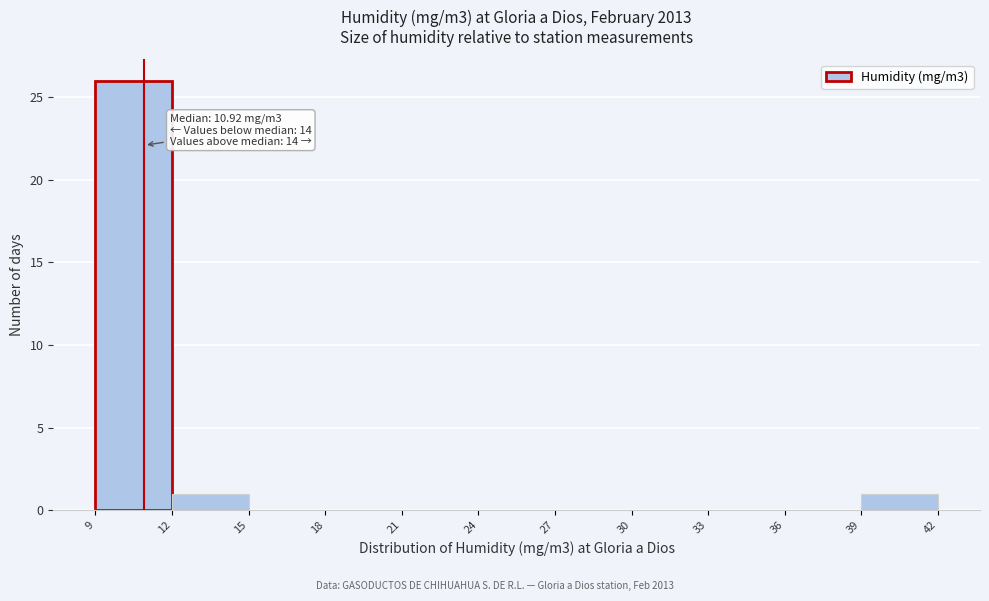

Over which range of the x-axis is the bar tallest?

9 to 12